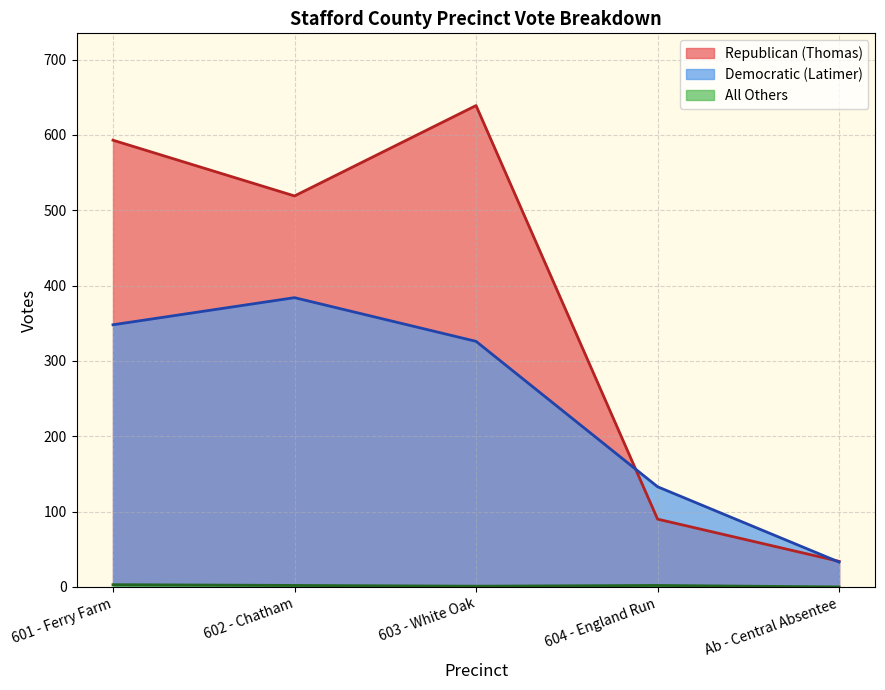

How many lines are shown in the chart?

3